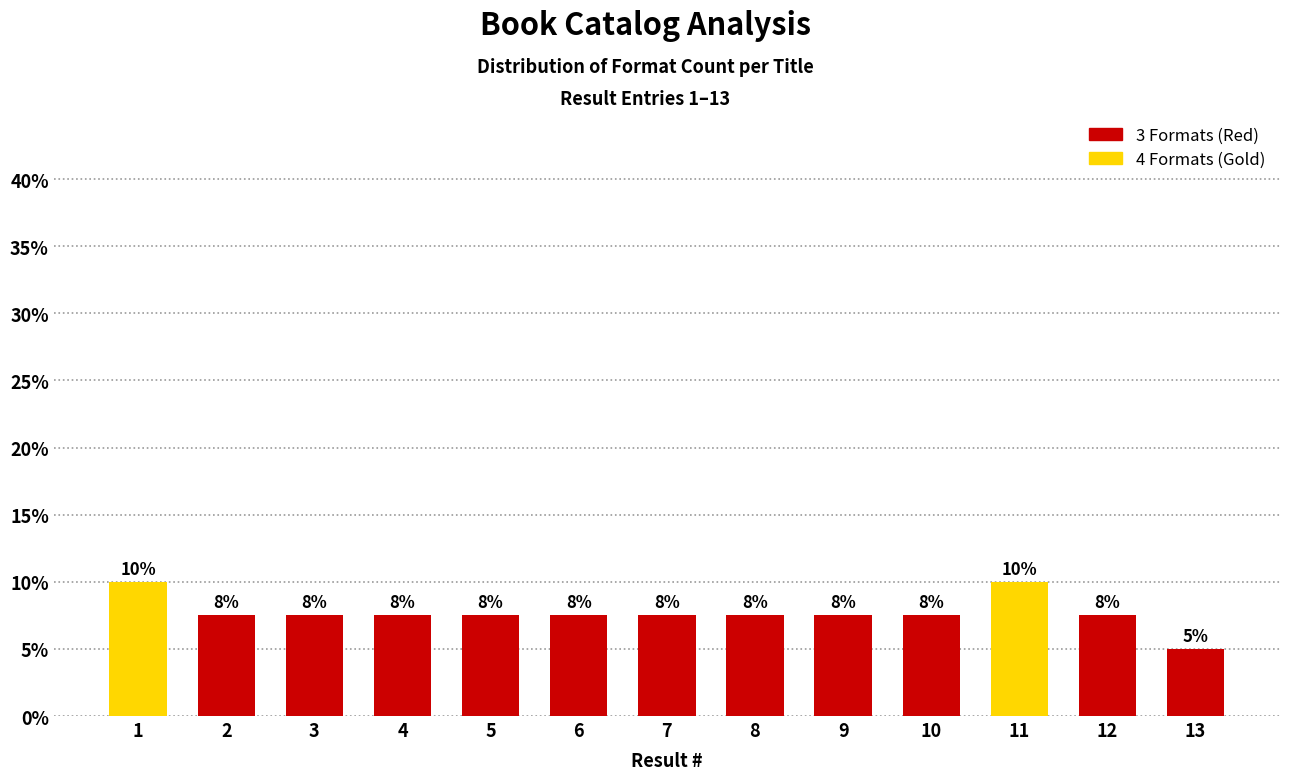

How many bars are there in total?

13